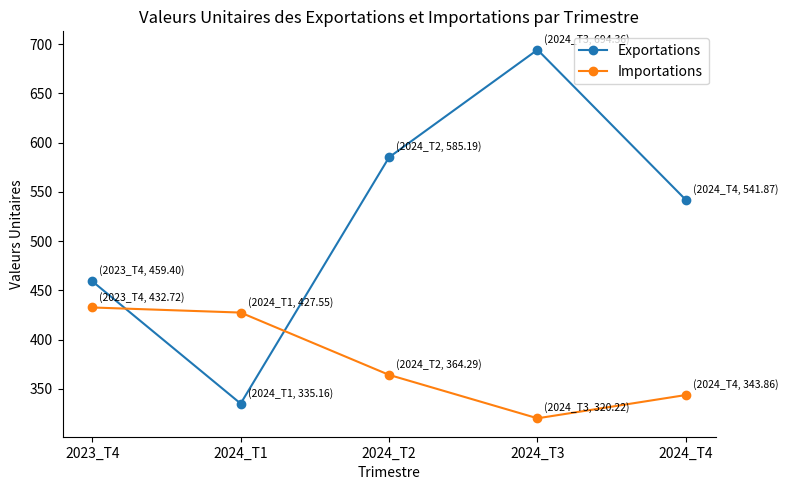

How many lines are shown in the chart?

2